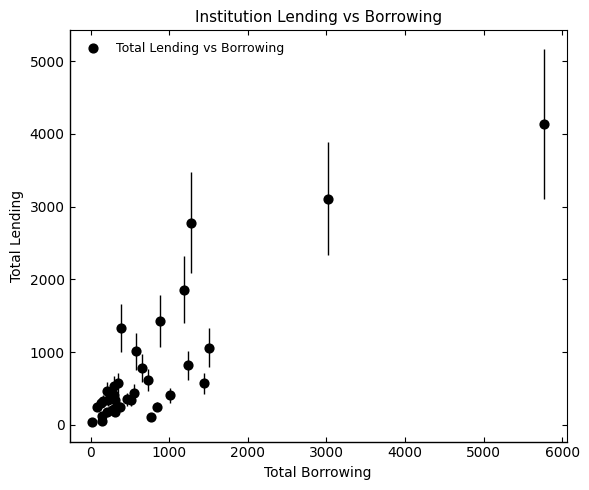

What Y value in the scatter plot is closest to 2085?

1860